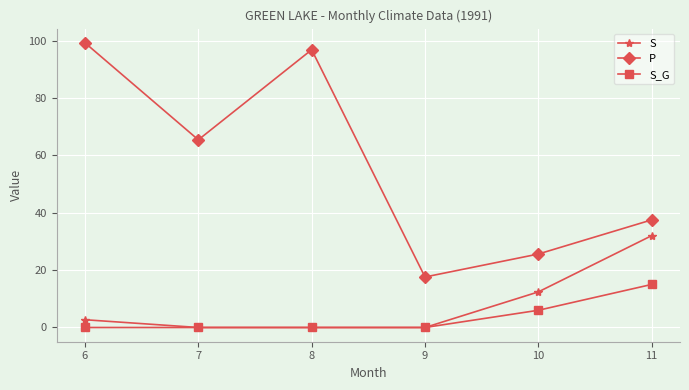

How many lines are shown in the chart?

3